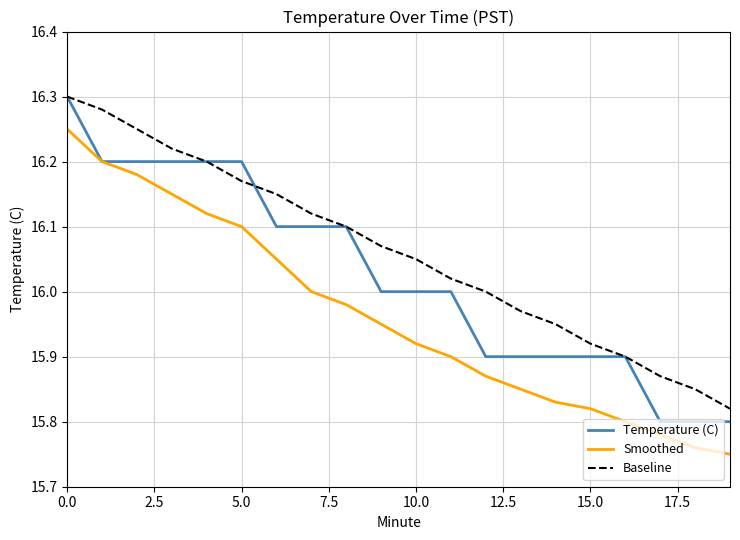

Which series has the largest total across all categories?

Baseline